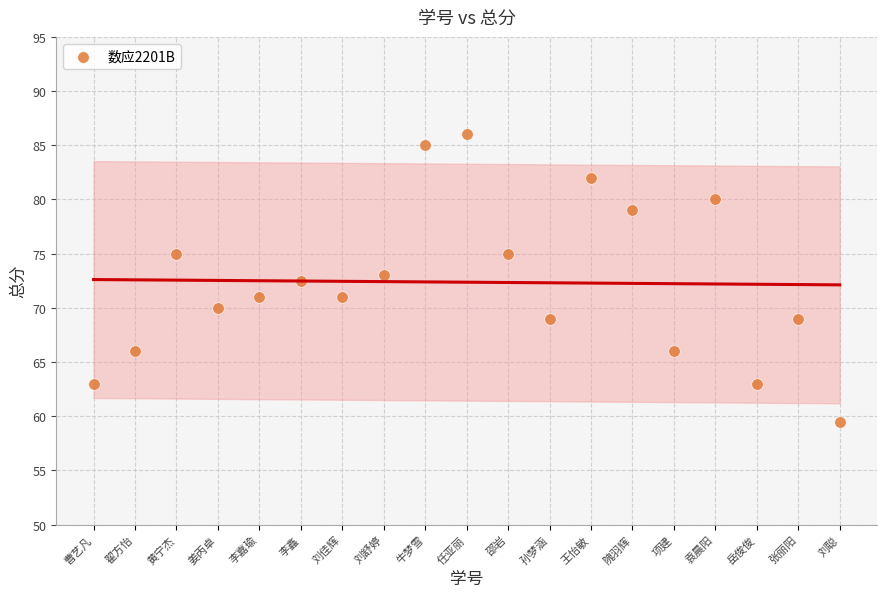

What Y value in the scatter plot is closest to 72?

72.5